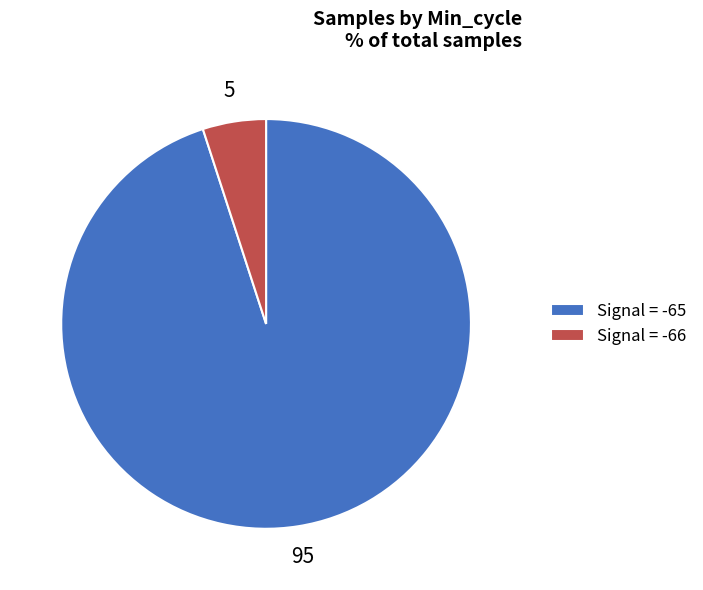

Which slice is the largest?

Signal = -65